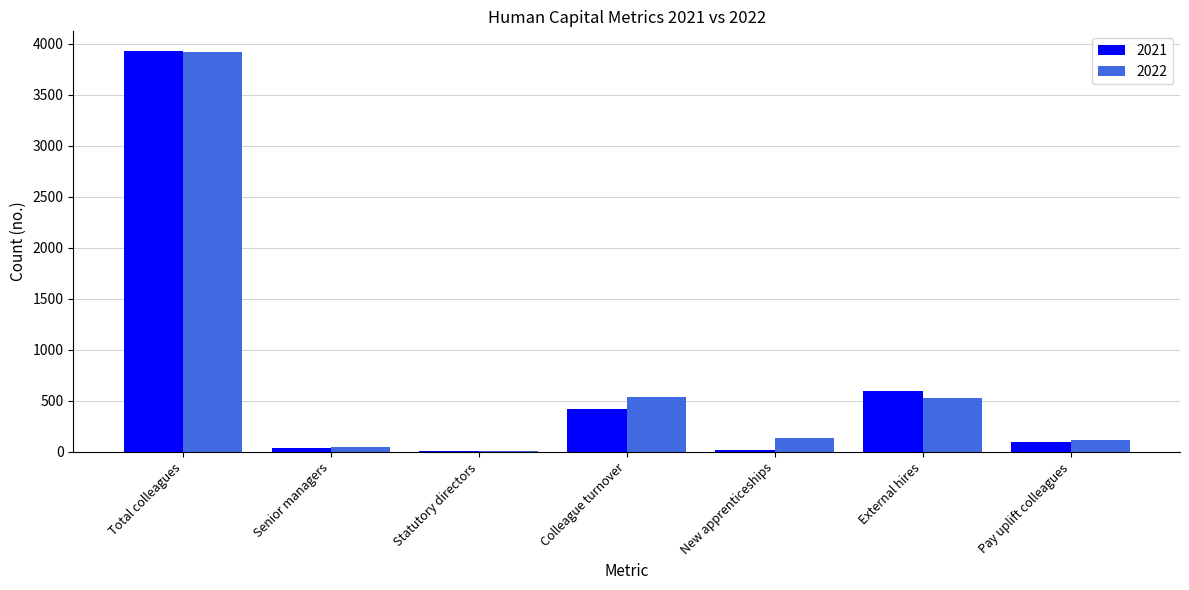

Which category has the highest value across all series?

Total colleagues